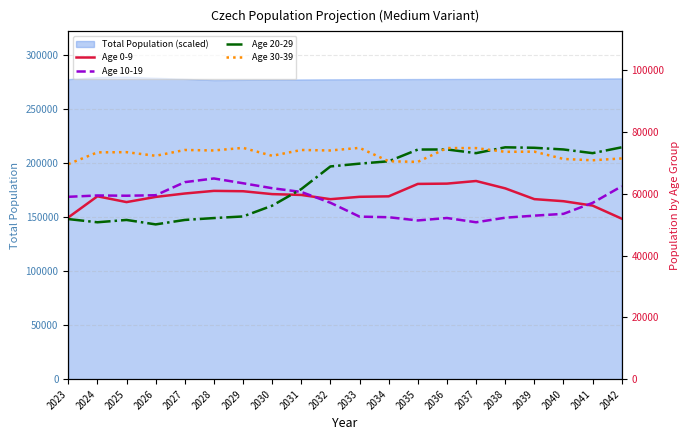

Reading right to left, what are all the values shown in this chart?

Age 0-9: 51920	56156	57575	58248	61733	64110	63263	63170	59150	58997	58228	59600	59868	60802	60917	60065	58957	57286	59164	52321
Age 10-19: 62406	57029	53483	52904	52239	50760	52143	51350	52392	52587	57072	60567	61780	63384	64929	63740	59501	59348	59430	58997
Age 20-29: 75009	73121	74312	74859	75009	73121	74312	74287	70493	69725	68821	61499	56134	52642	52124	51511	50073	51514	50759	51794
Age 30-39: 71409	70813	71244	73609	73550	74755	74769	70301	70493	74828	73990	74144	72265	74828	73990	74144	72265	73436	73376	69575